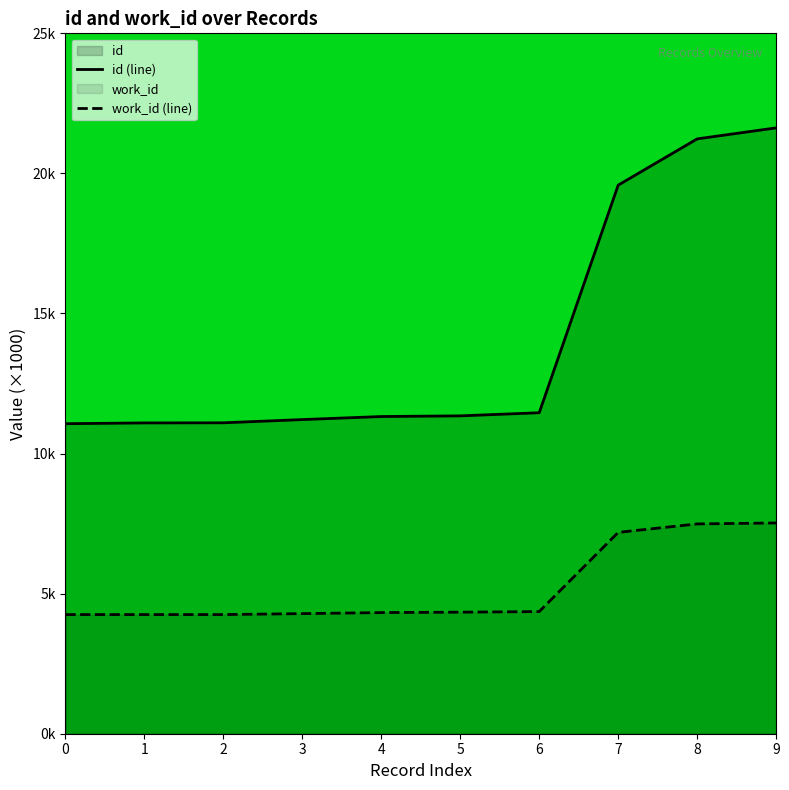

What is the approximate value of id (line) at 0?

11.1